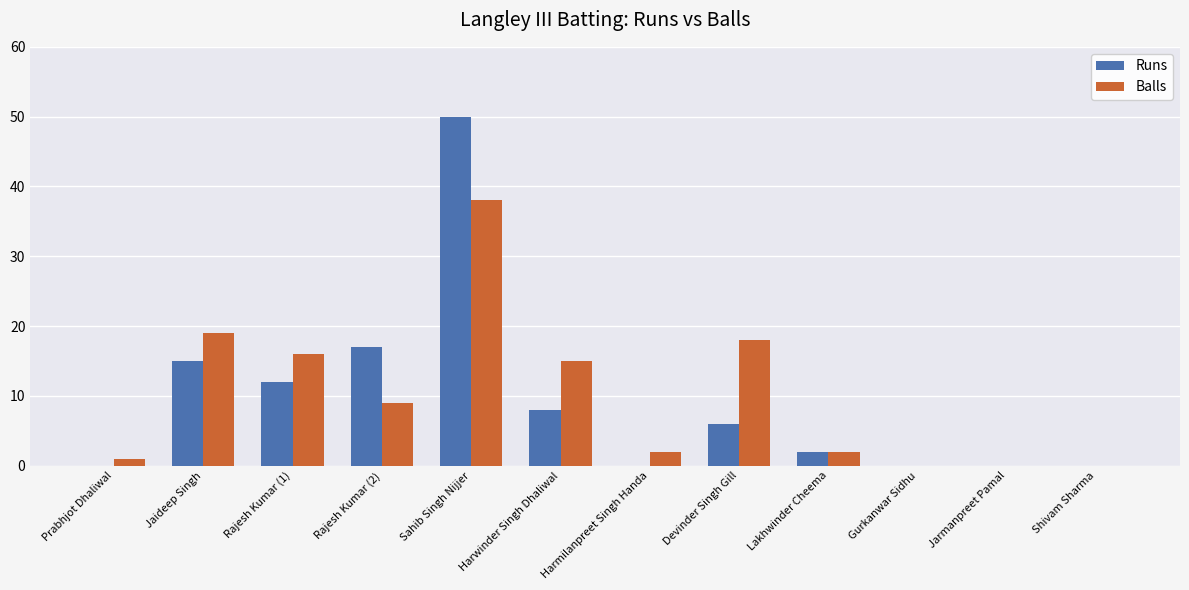

Is the value of Balls at Harwinder Singh Dhaliwal greater than the value of Runs at Rajesh Kumar (1)?

Yes